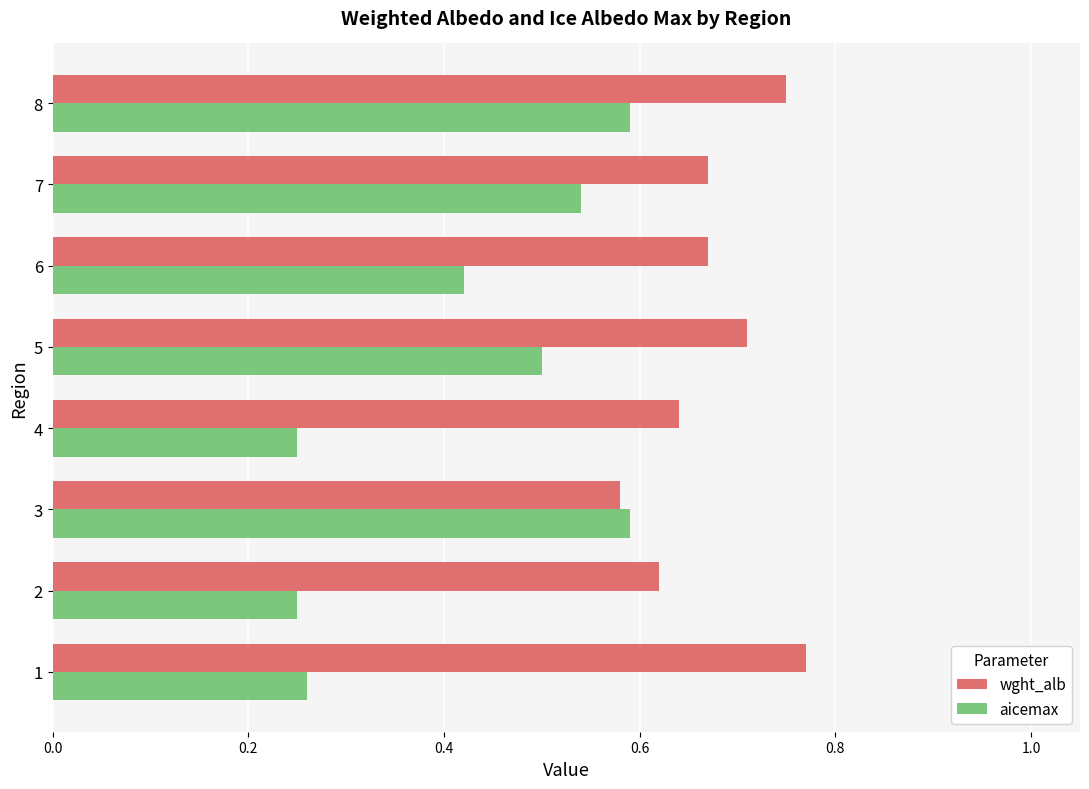

Which series changed the most between 1 and 8?

aicemax